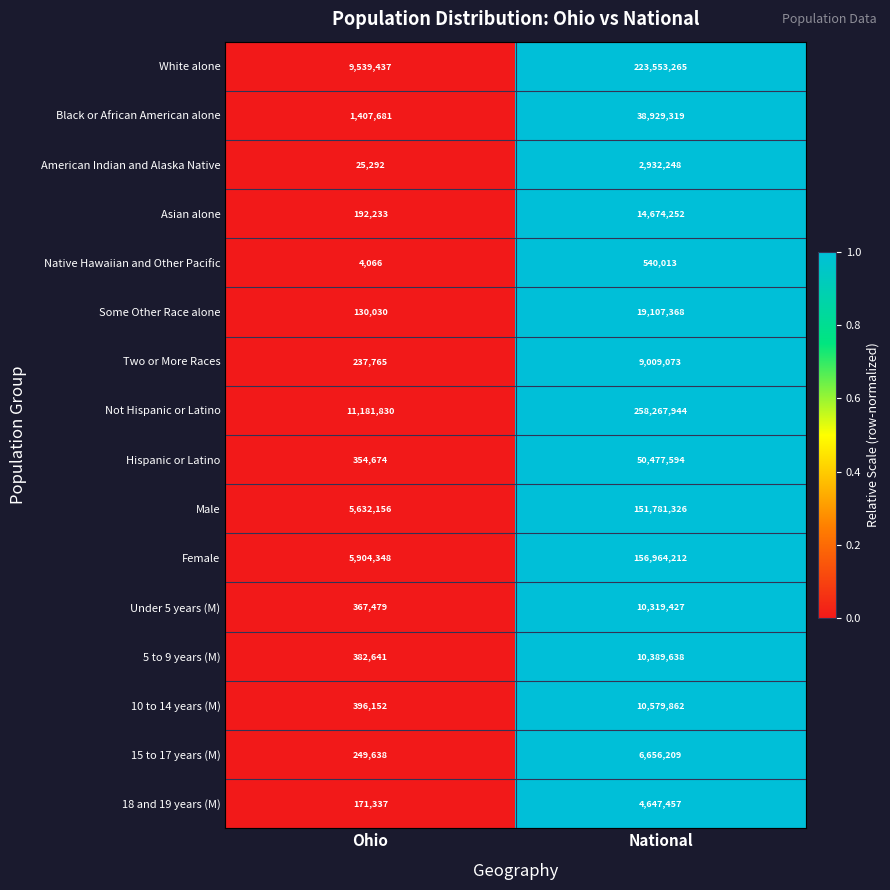

Which series changed the most between Ohio and National?

Not Hispanic or Latino